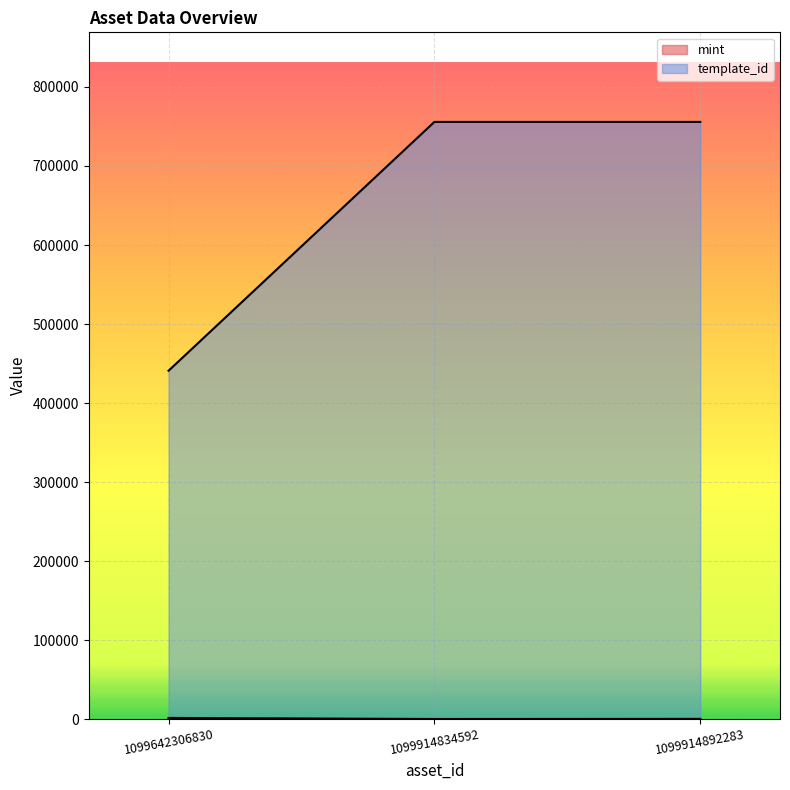

Rank the series by their maximum value, from lowest to highest.

mint, template_id